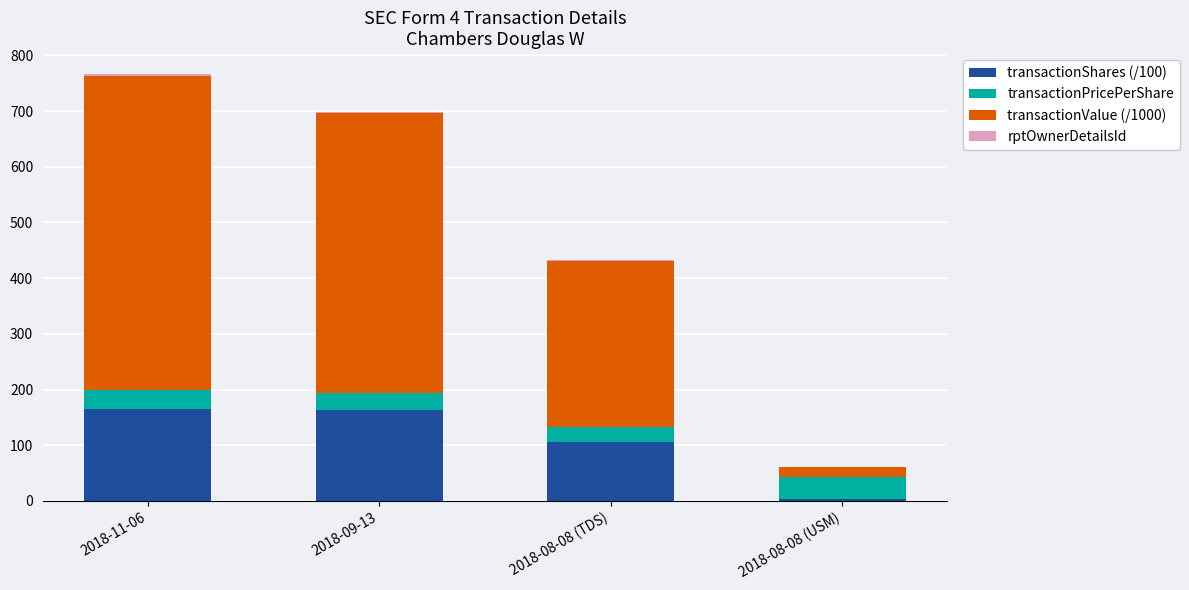

The value of transactionShares (/100) at 2018-11-06 is 55.2. True or false?

False